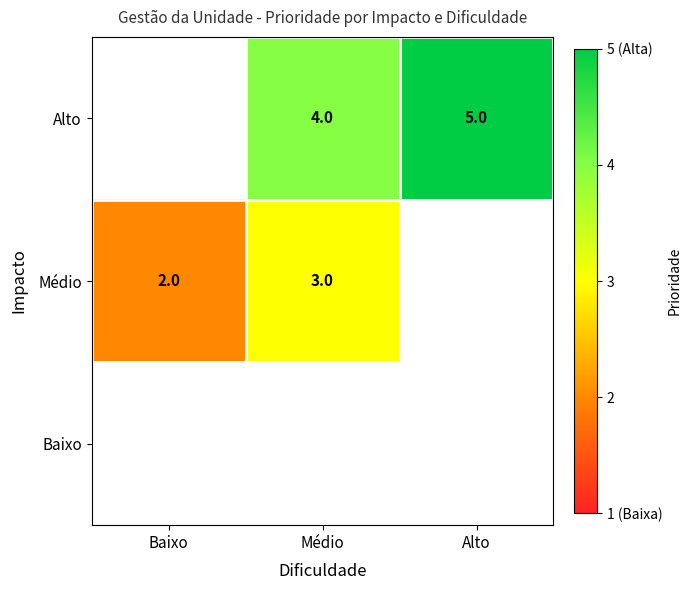

Is it true that Alto equals 4 at Médio?

True